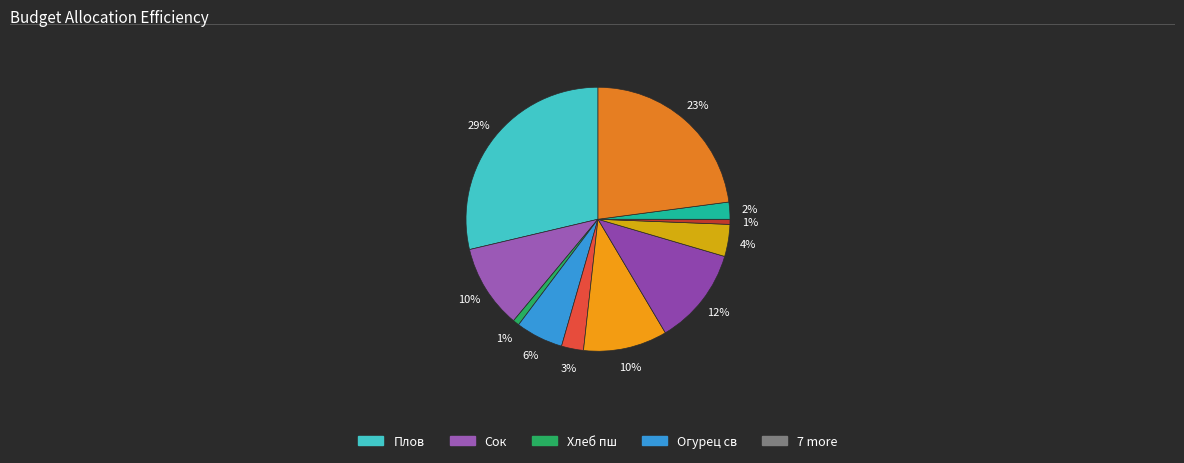

Which category has the smallest portion of the pie?

Хлеб рж